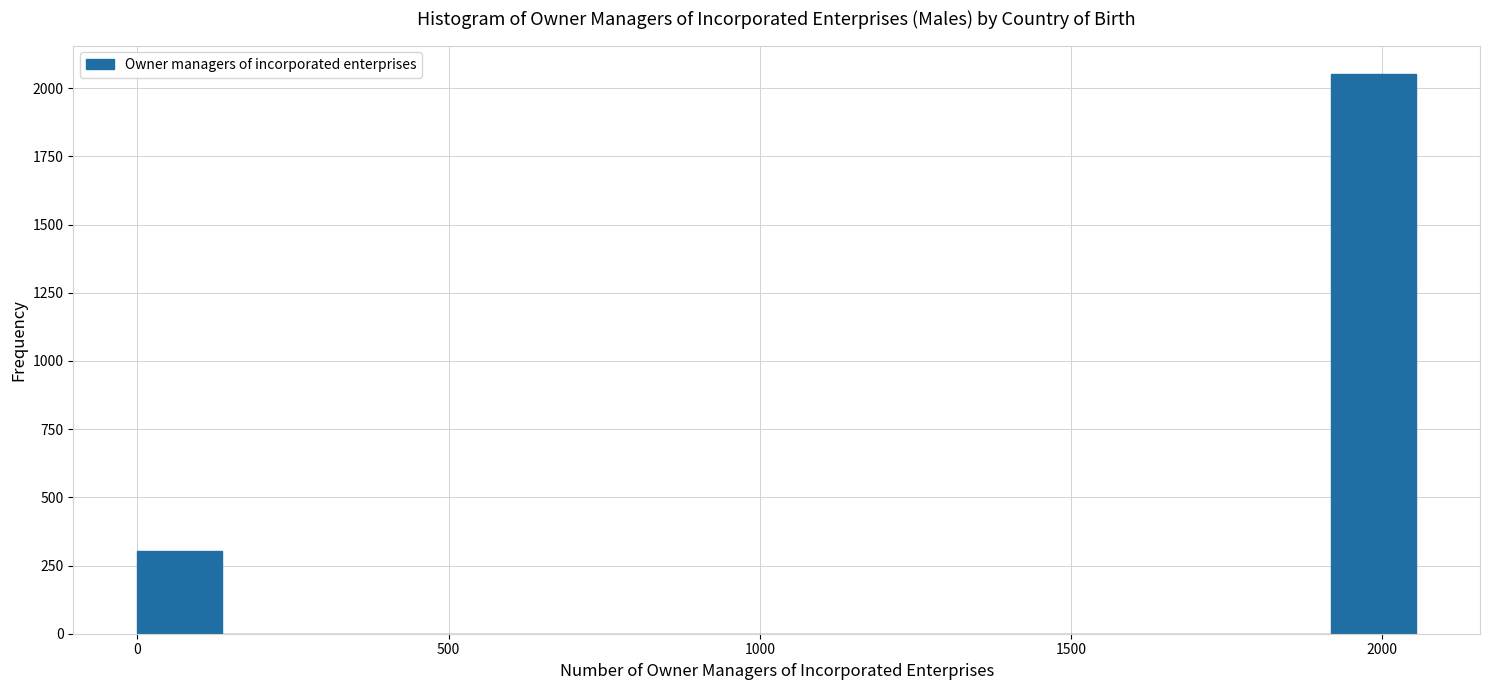

Around what value on the x-axis is the tallest bar? Give the approximate position of its centre, as read against the axis.

2000